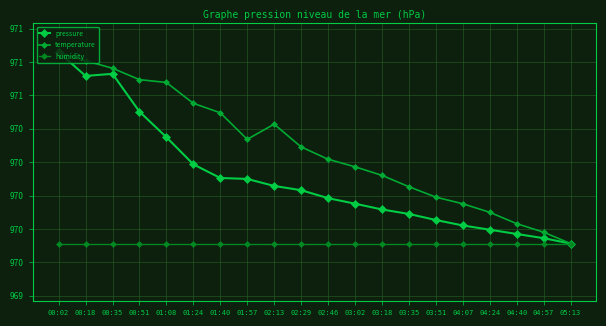

Is this an area chart (filled region under the line)?

No